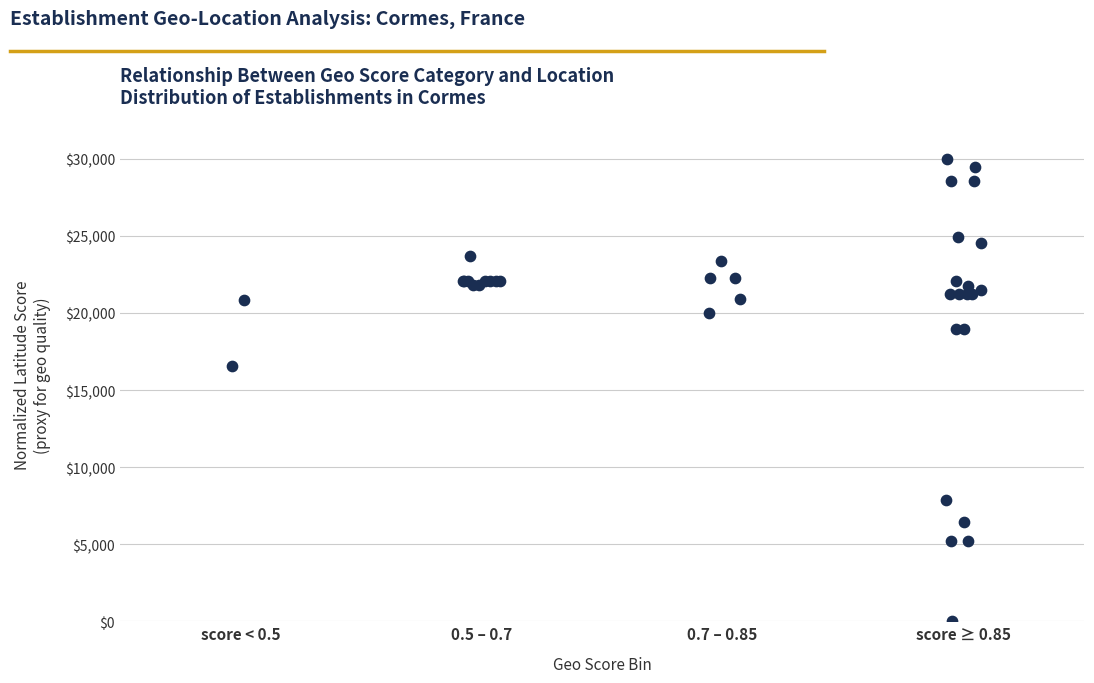

What Y value in the scatter plot is closest to 15000?

16573.3